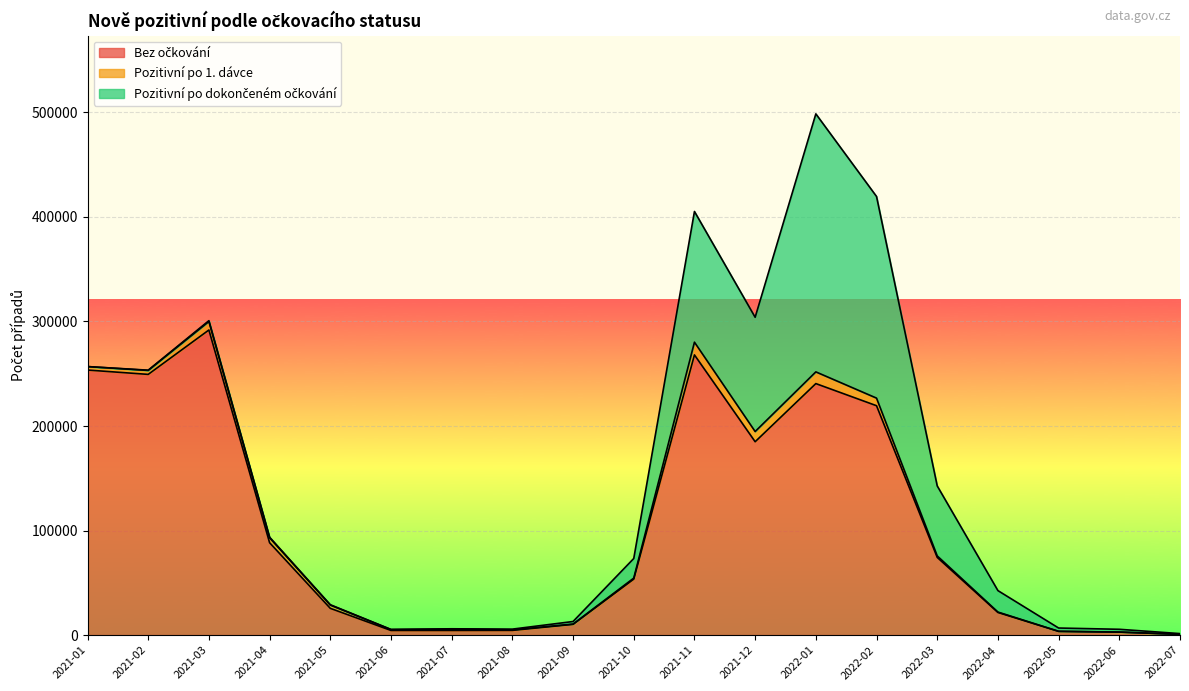

How many intersections are there between Pozitivní po dokončeném očkování and Bez očkování?

2